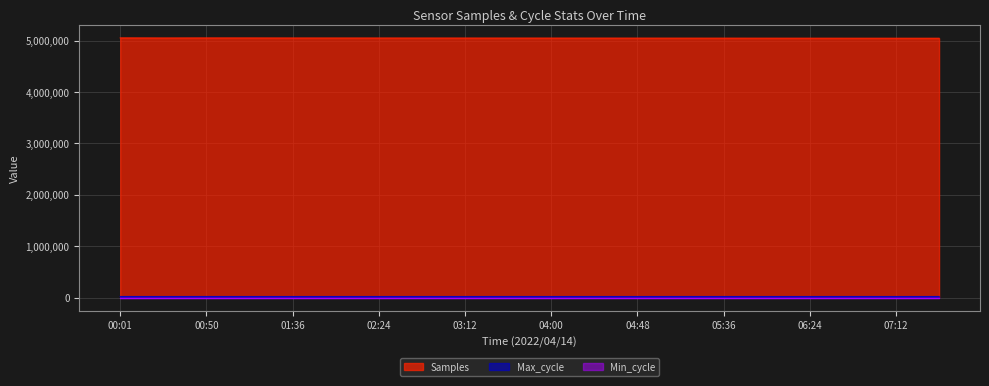

How many lines are shown in the chart?

3